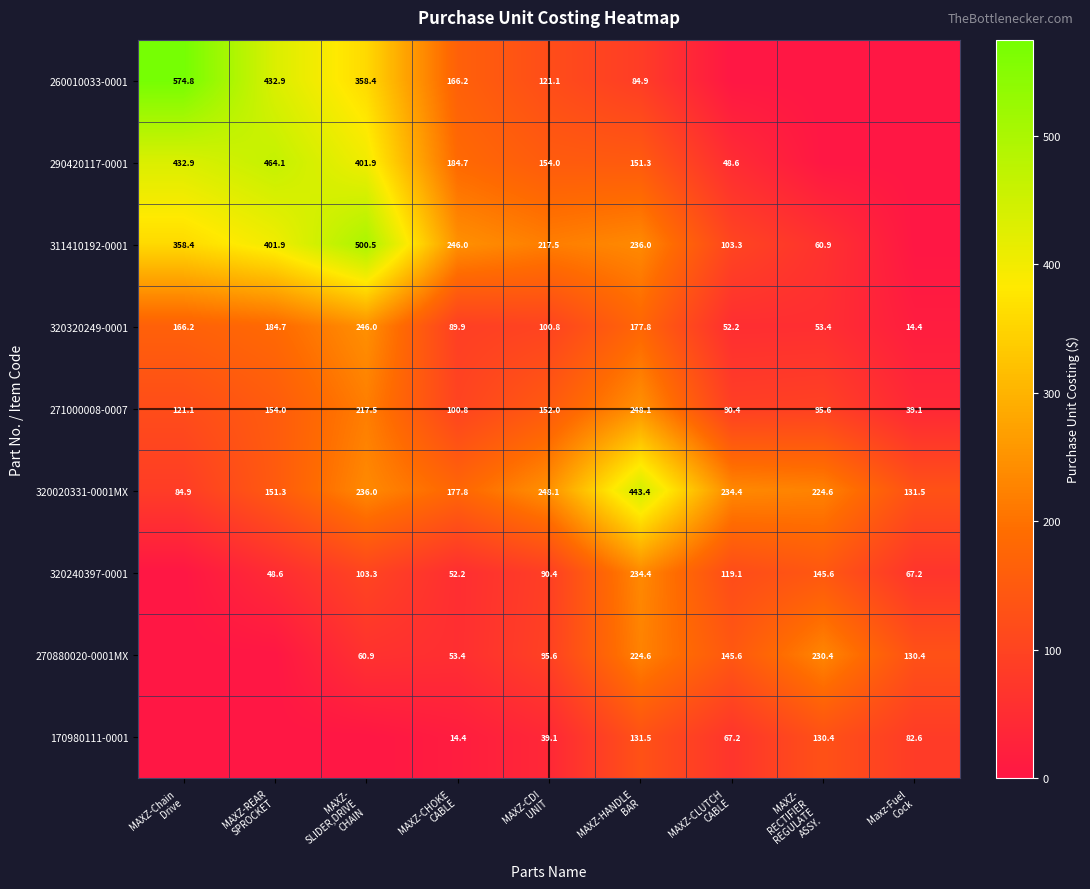

What is the sum of all 320020331-0001MX values?

1932.0